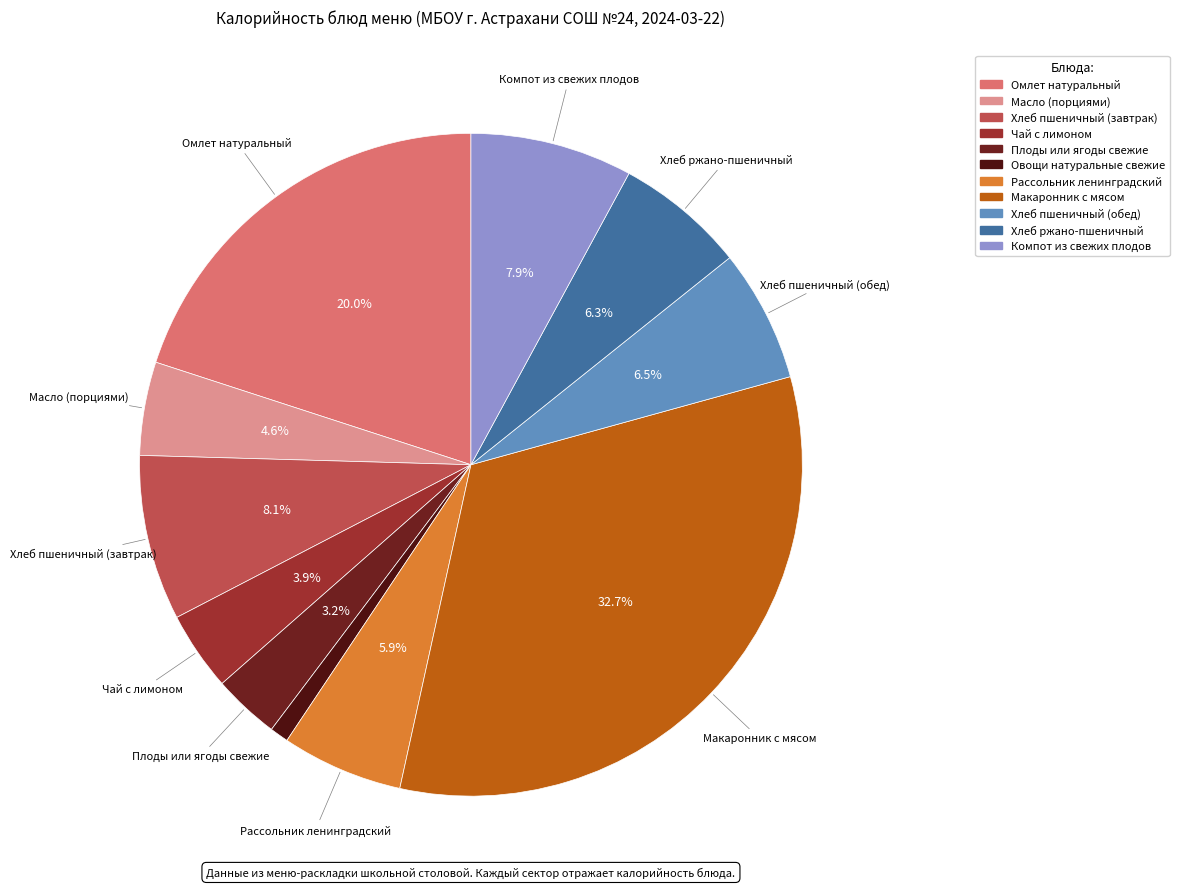

What is the smallest slice in the pie chart?

Овощи натуральные свежие